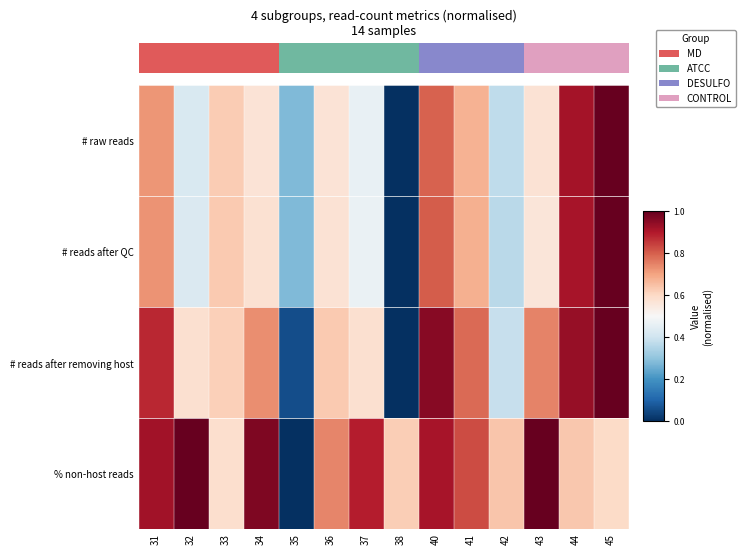

At how many categories does at least one series exceed 0?

14